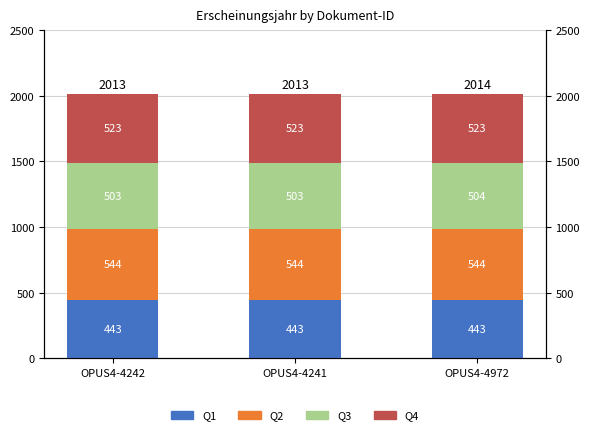

What position from the right is OPUS4-4242?

3